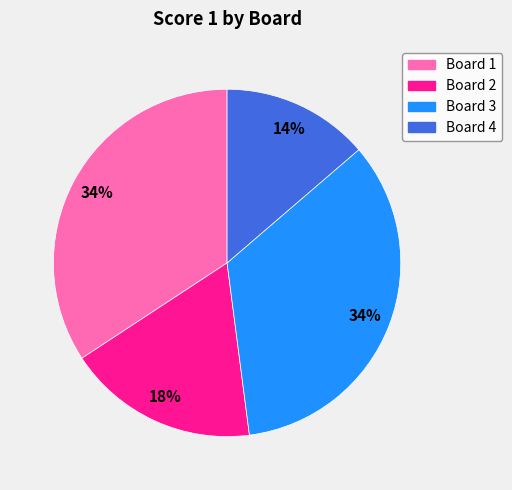

To the nearest percent, what is the difference between the Board 3 and Board 2 slice percentages?

16%